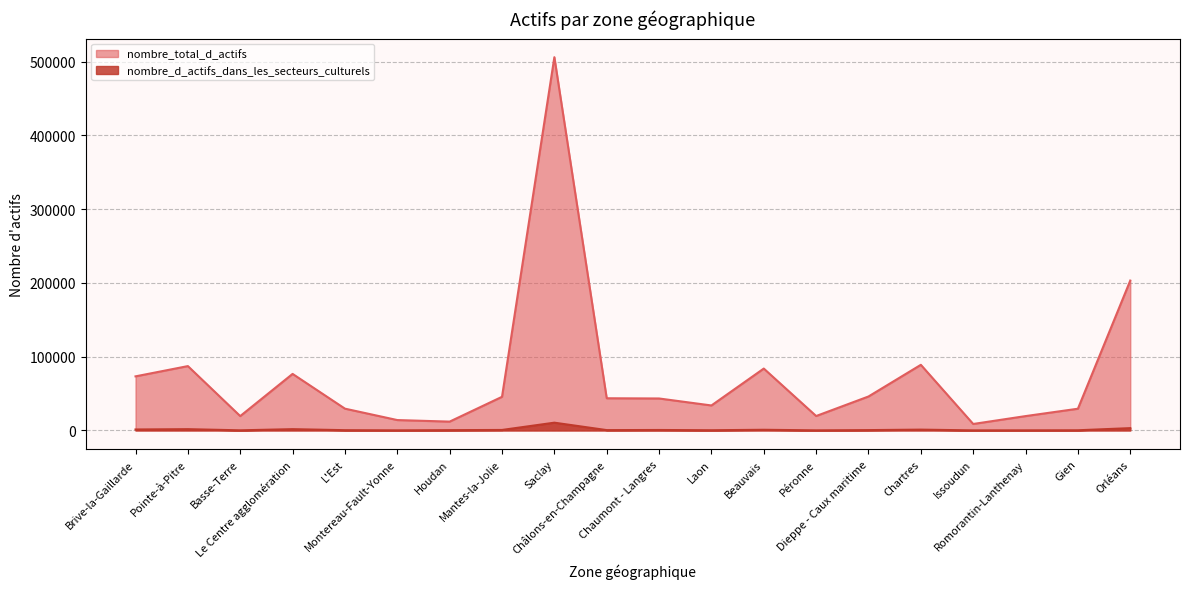

True or false: nombre_d_actifs_dans_les_secteurs_culturels and nombre_total_d_actifs intersect in this chart.

False